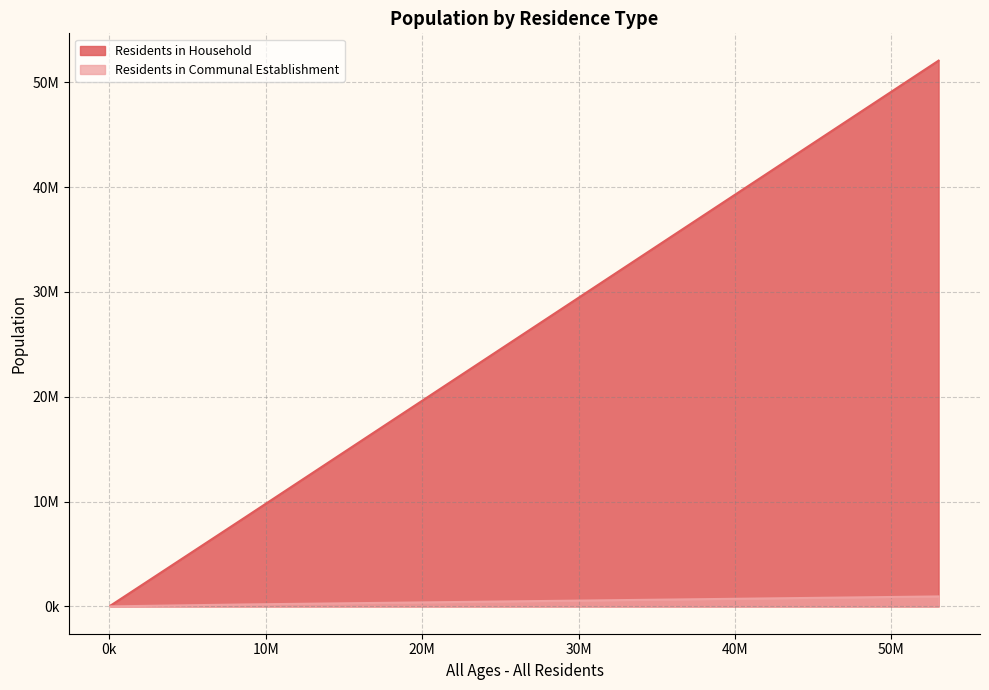

Which series has the widest spread of values?

Residents in Household